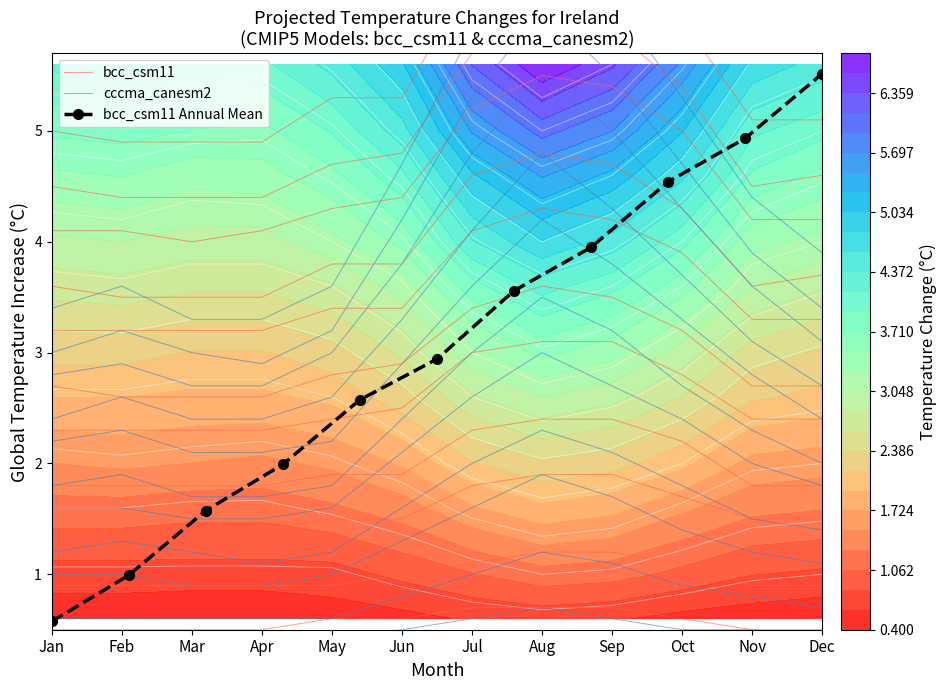

True or false: bcc_csm11 Annual Mean has more than 2 points higher than both neighbors.

False